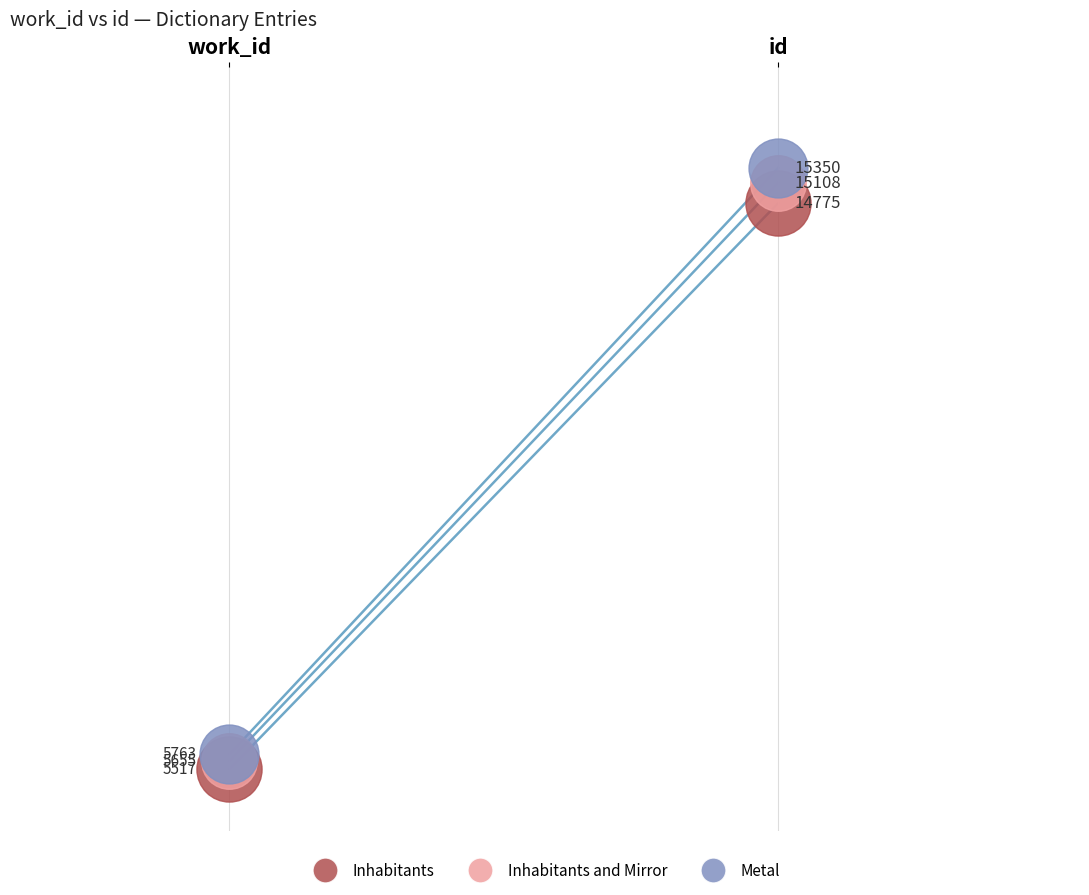

Which series contains the highest Y value?

Metal